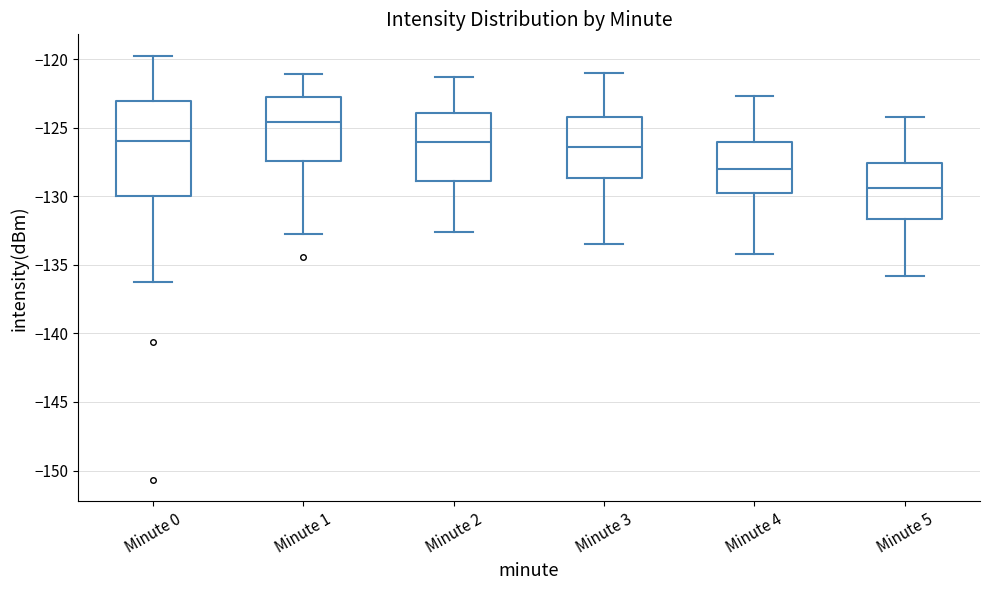

Where is the lower edge of the box for Minute 0 on the y-axis? The values are not printed on the chart, so give them approximately, as read against the axis.

-130.0